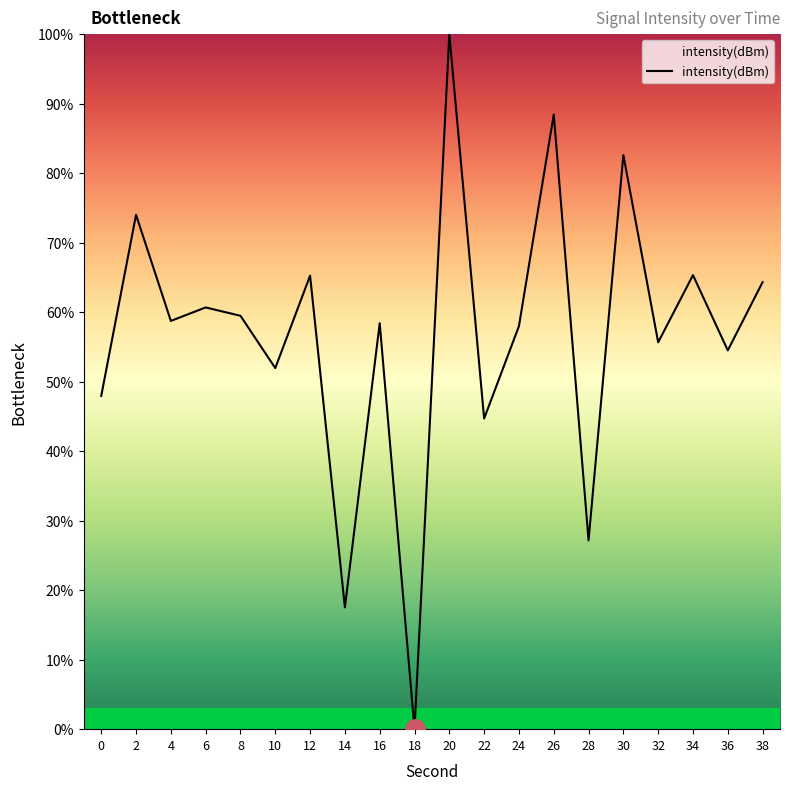

Which has a higher value, 6 or 10?

6